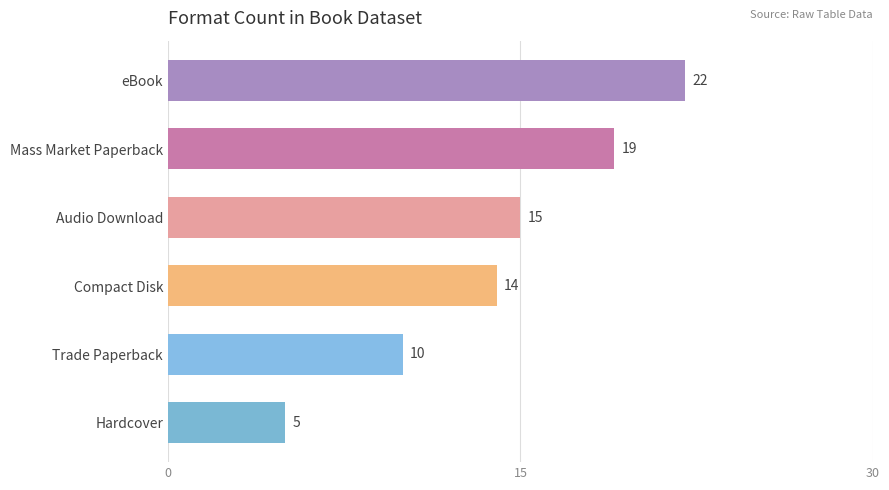

At which category does the chart reach its peak across all series?

eBook